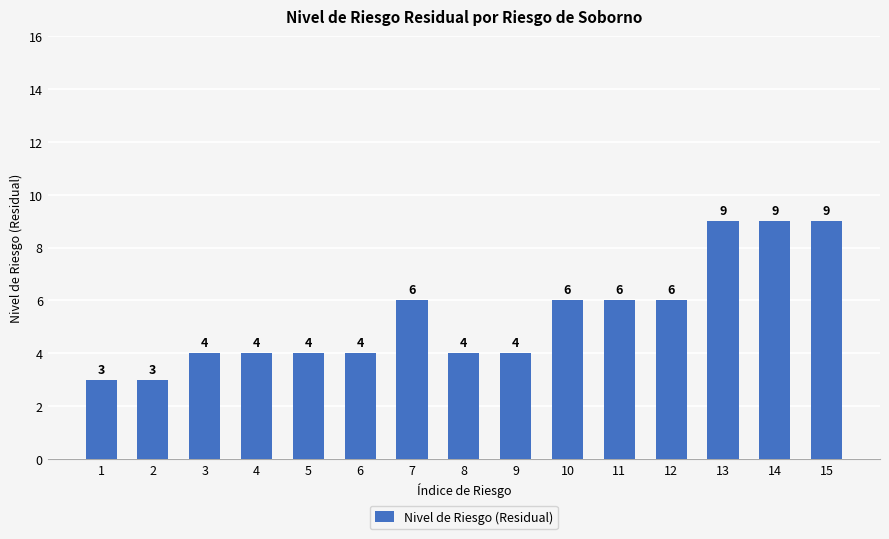

What is the minimum value shown in the chart?

3